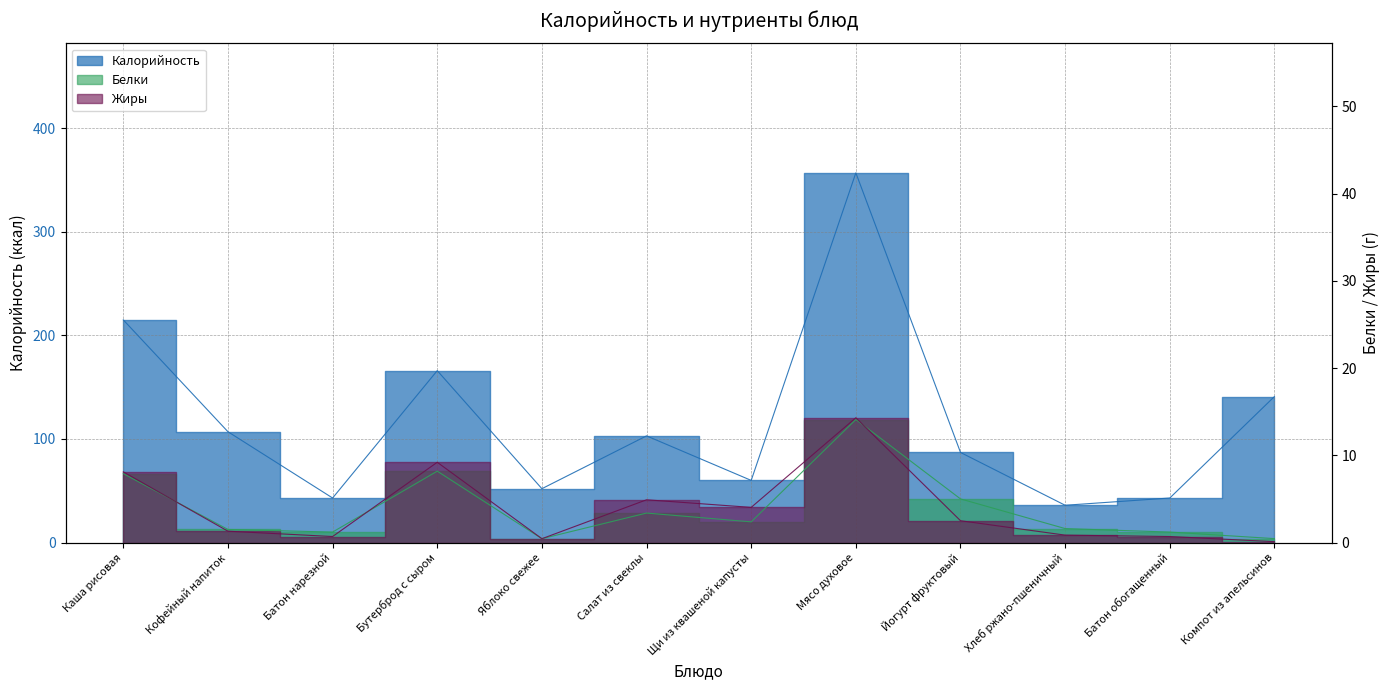

What is the difference between the second highest and second lowest values in the Калорийность series?

172.0